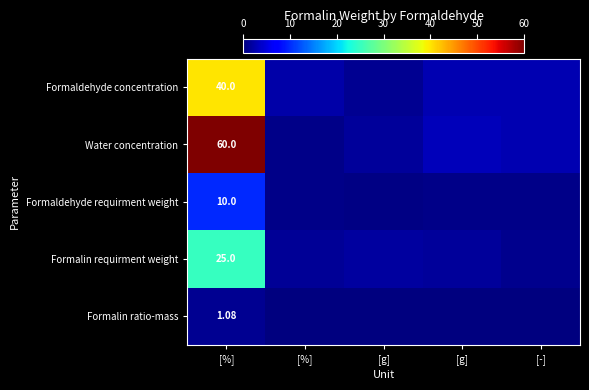

What is the highest value of the Formaldehyde requirment weight series?

10.0